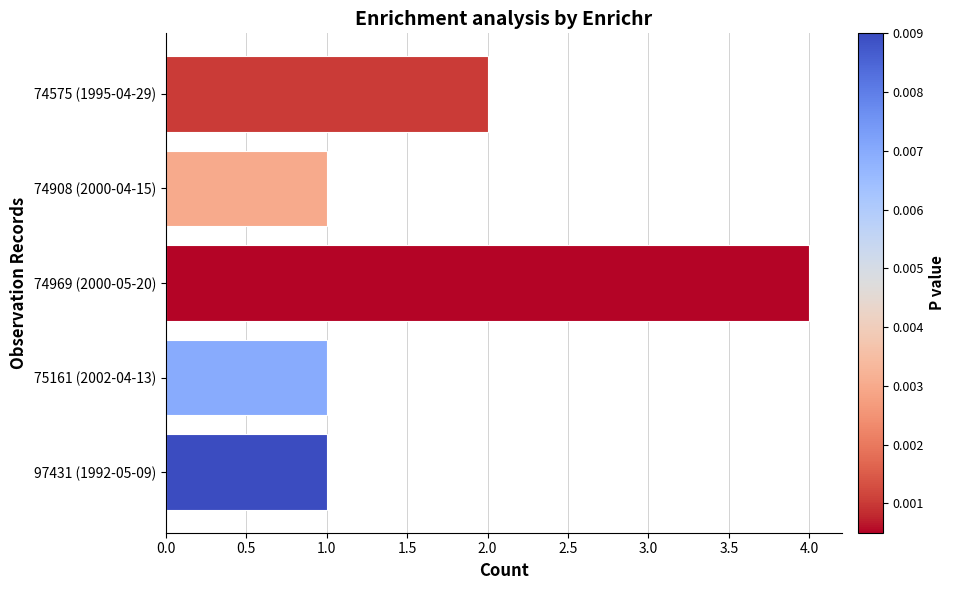

True or false: the data shows 6 at 74969 (2000-05-20).

False